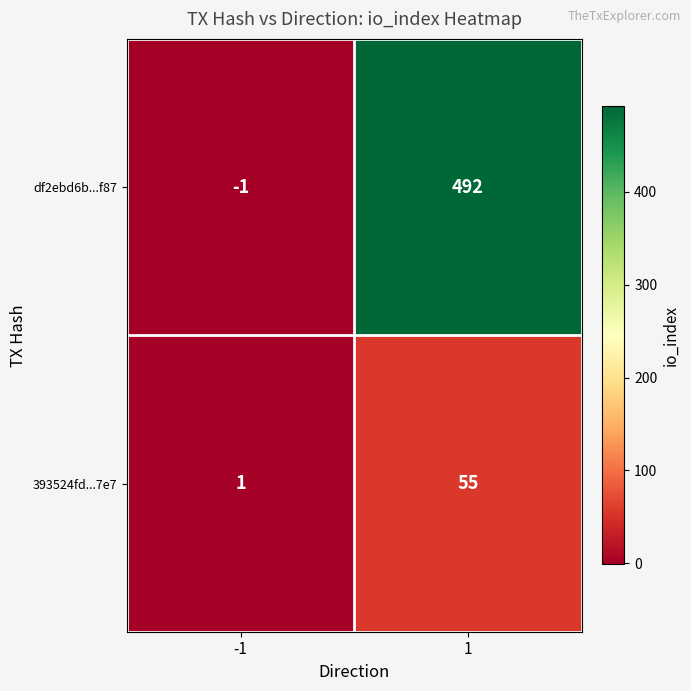

What is the approximate value of df2ebd6b...f87 at 1, to the nearest 5?

490